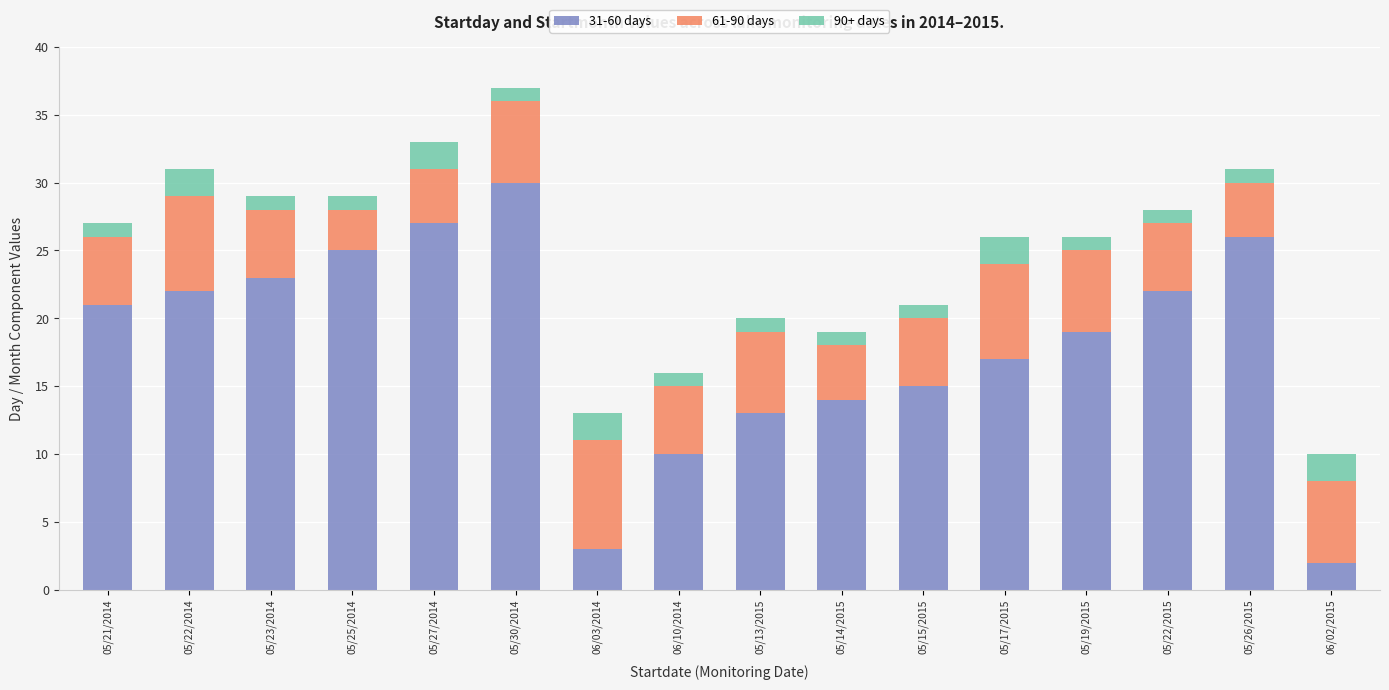

At which category is the sum across all series the highest?

05/30/2014